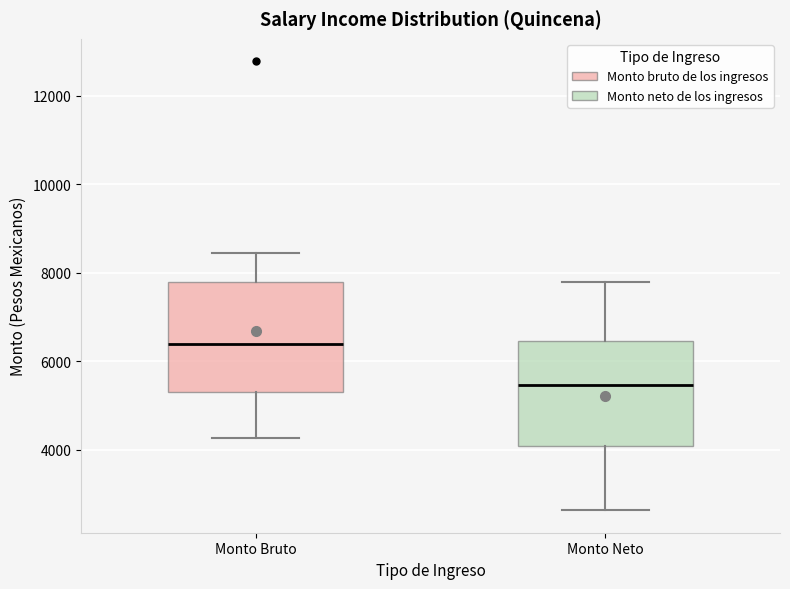

Reading left to right, read every box against the y-axis: the position of its median line, the range the box covers, and the ends of its whiskers. The values are not printed on the chart, so give them approximately, as read against the axis.

Monto Bruto: median 6400, box 5400 to 7800, whiskers 4200 to 8400
Monto Neto: median 5400, box 4000 to 6400, whiskers 2600 to 7800